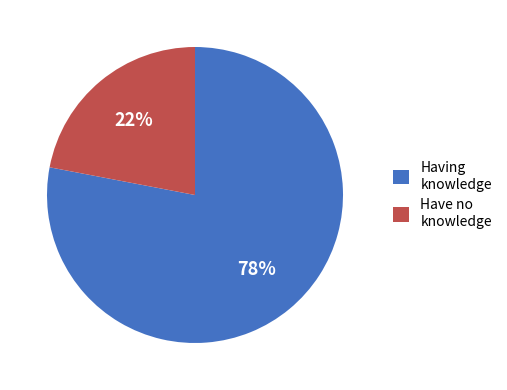

True or false: Having knowledge accounts for 86% of the total.

False